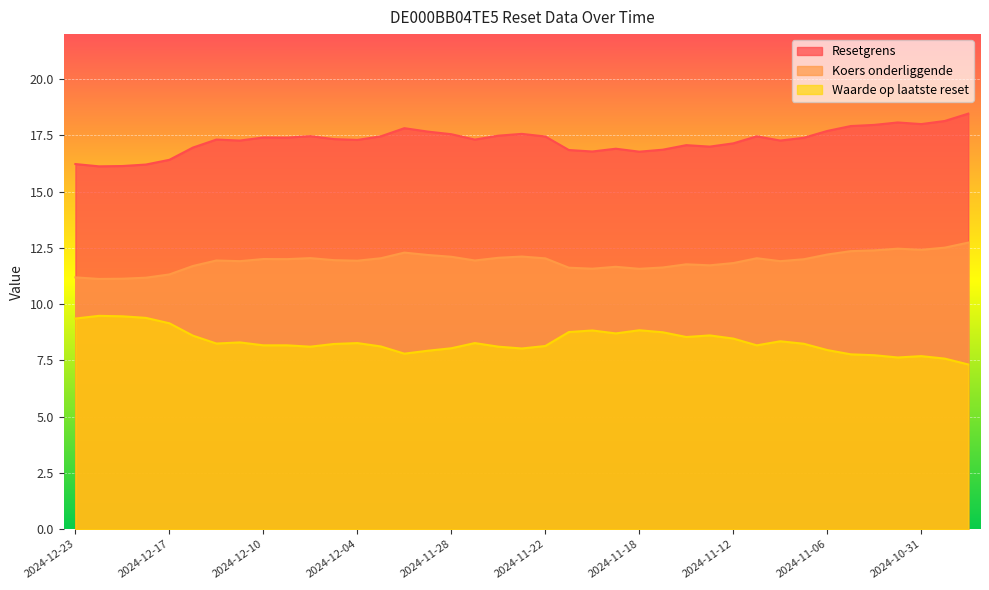

Rank the series by their average value, from lowest to highest.

Waarde op laatste reset, Koers onderliggende, Resetgrens